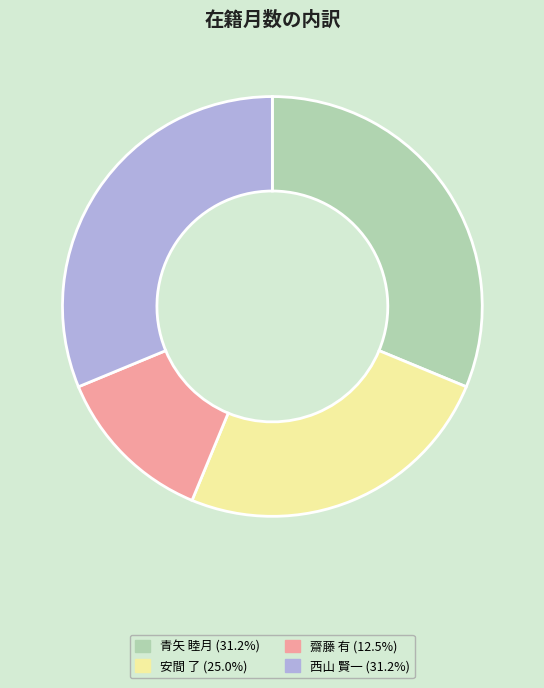

Approximately how many times larger is the value at 齋藤 有 (12.5%) compared to 西山 賢一 (31.2%)?

0.4